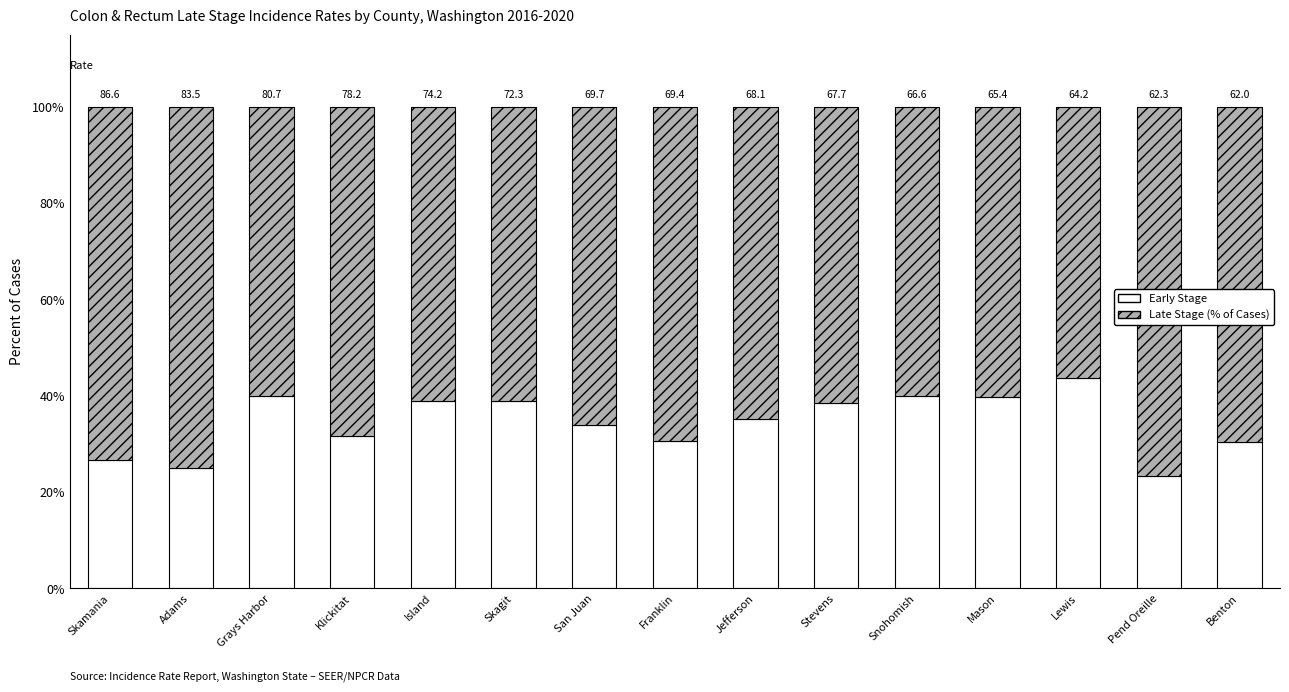

How many bars are there in total?

15